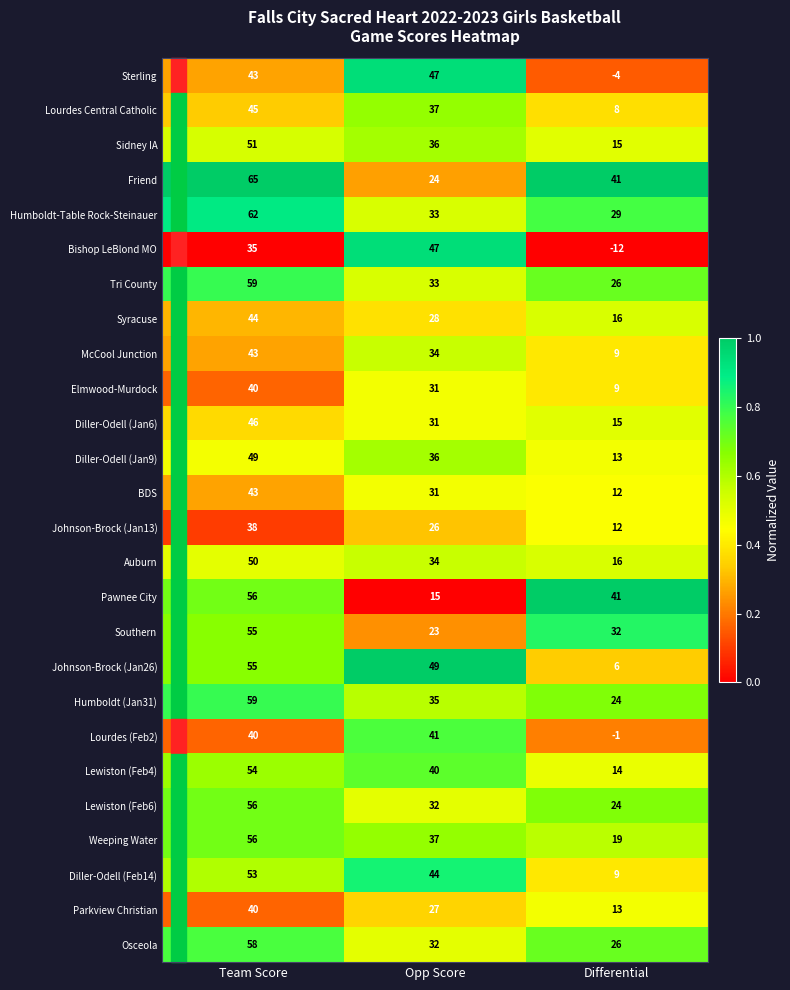

What is the maximum value for BDS?

43